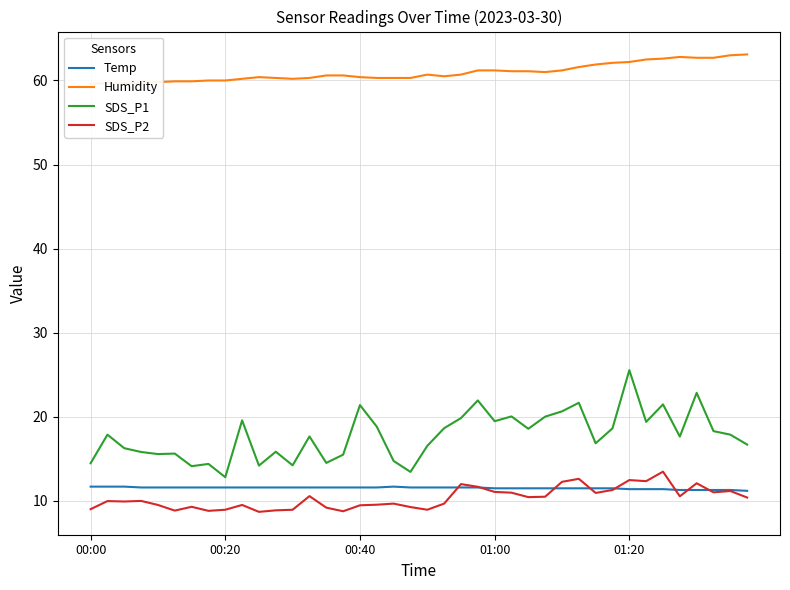

True or false: SDS_P2 and SDS_P1 cross at least once.

False